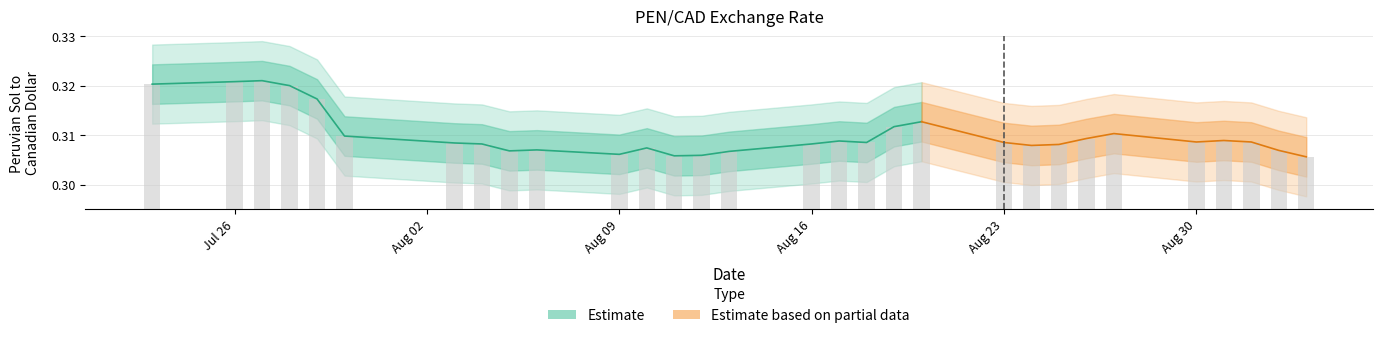

What is the minimum value shown in the chart?

0.3